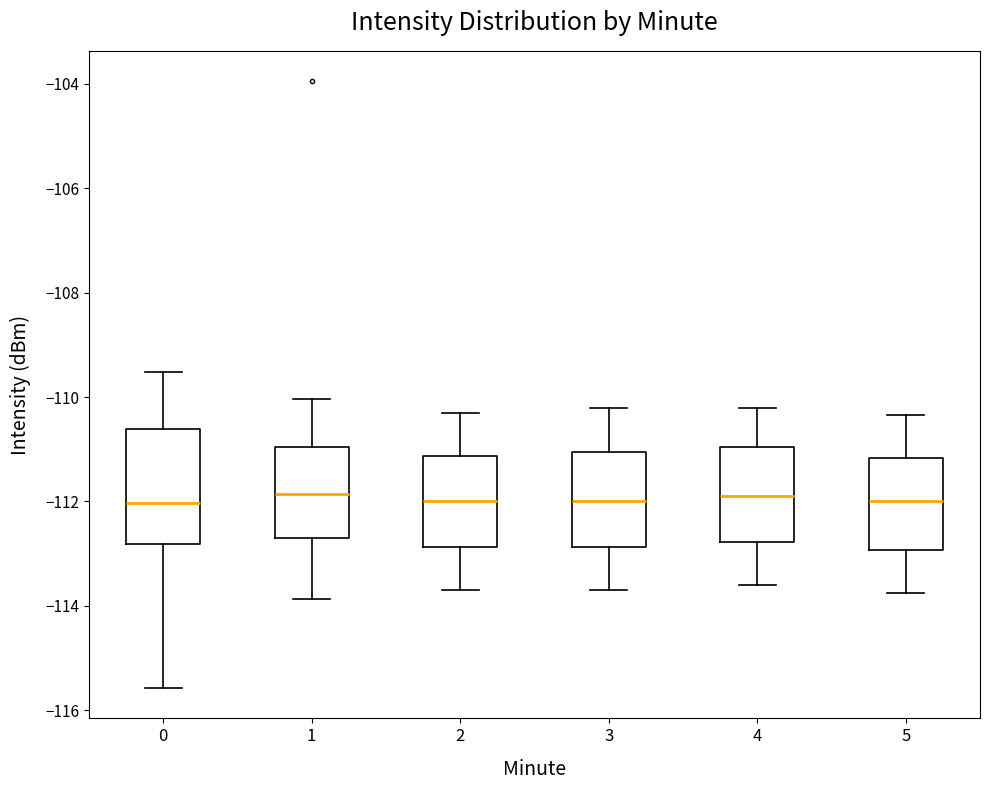

Reading left to right, read every box against the y-axis: the position of its median line, the range the box covers, and the ends of its whiskers. The values are not printed on the chart, so give them approximately, as read against the axis.

0: median -112.0, box -112.8 to -110.6, whiskers -115.6 to -109.6
1: median -111.8, box -112.8 to -111.0, whiskers -113.8 to -110.0
2: median -112.0, box -112.8 to -111.2, whiskers -113.6 to -110.2
3: median -112.0, box -112.8 to -111.0, whiskers -113.6 to -110.2
4: median -111.8, box -112.8 to -111.0, whiskers -113.6 to -110.2
5: median -112.0, box -113.0 to -111.2, whiskers -113.8 to -110.4